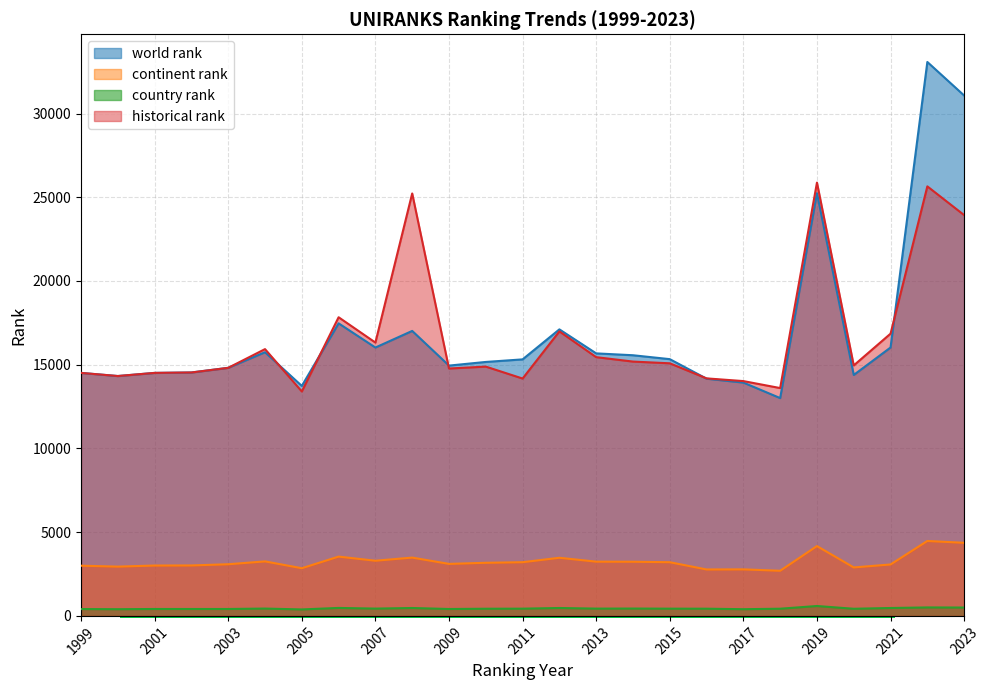

Which series has the largest total across all categories?

world rank